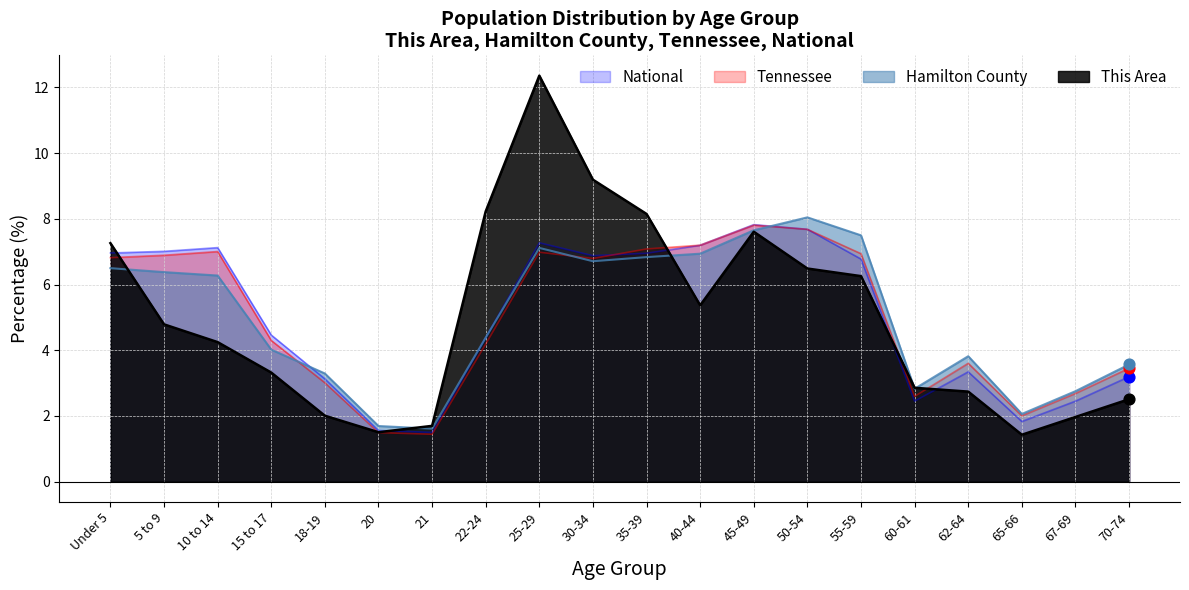

Which series reaches the minimum Y coordinate?

This Area